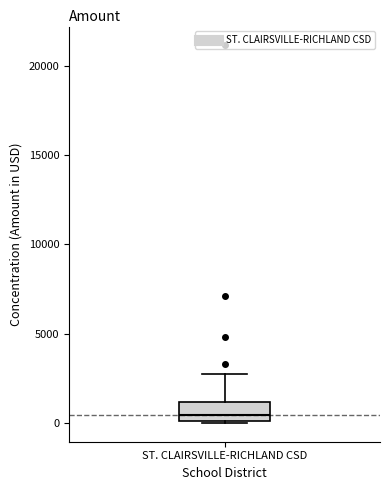

Read this box plot against the y-axis: the position of the median line, the range covered by the box, and the ends of both whiskers. The values are not printed on the chart, so give them approximately, as read against the axis.

median 500, box 0 to 1000, whiskers 0 to 2500